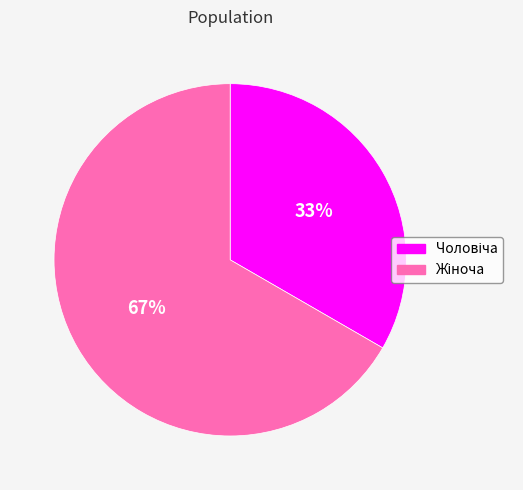

To the nearest percent, what is the average slice percentage?

50%